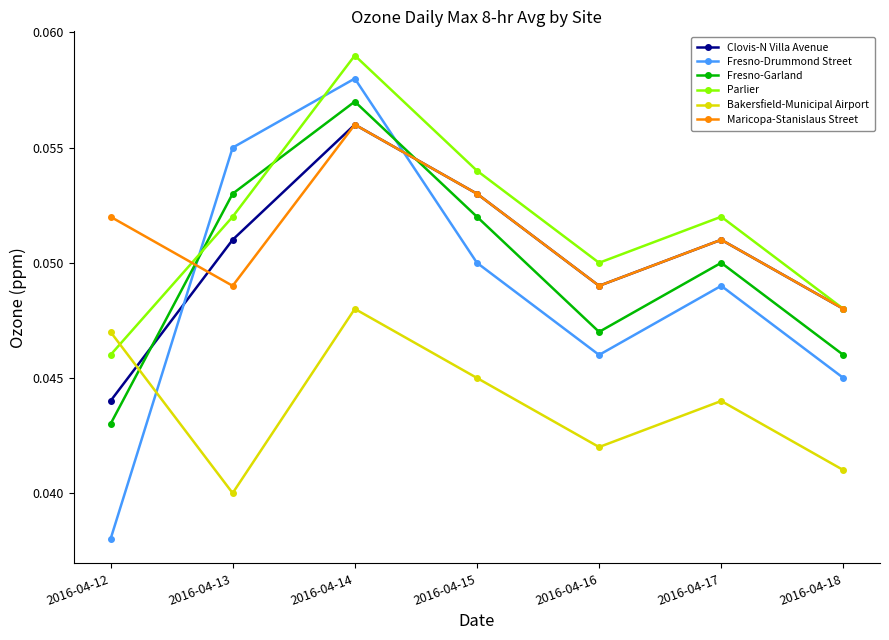

True or false: Bakersfield-Municipal Airport has a value of 0.1 at 2016-04-12.

False